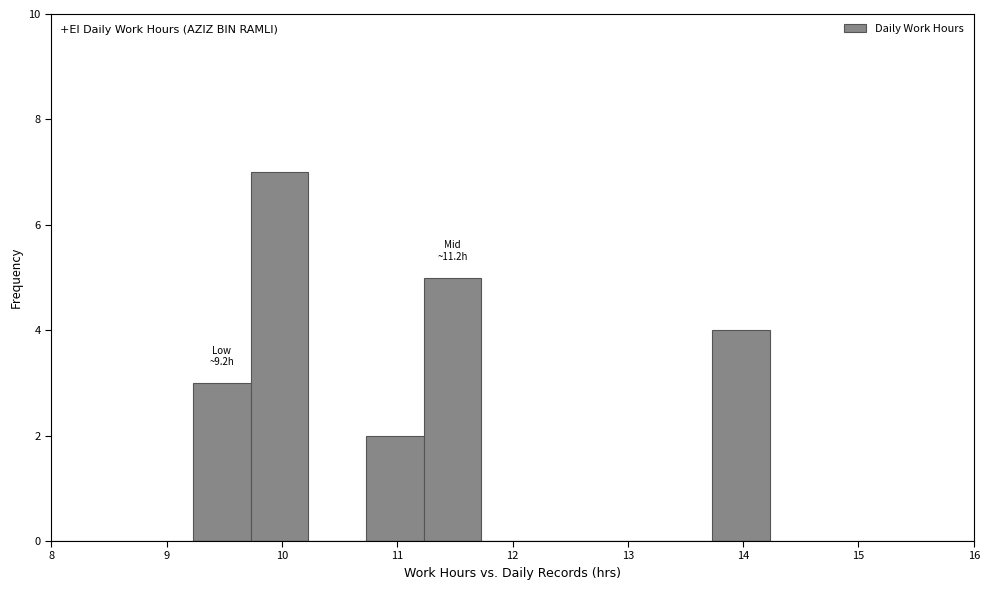

Over which range of the x-axis is the bar tallest?

9.73 to 10.23